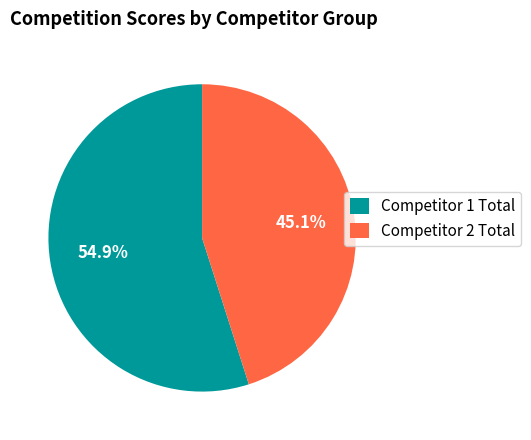

Approximately how many times larger is the value at Competitor 1 Total compared to Competitor 2 Total?

1.2